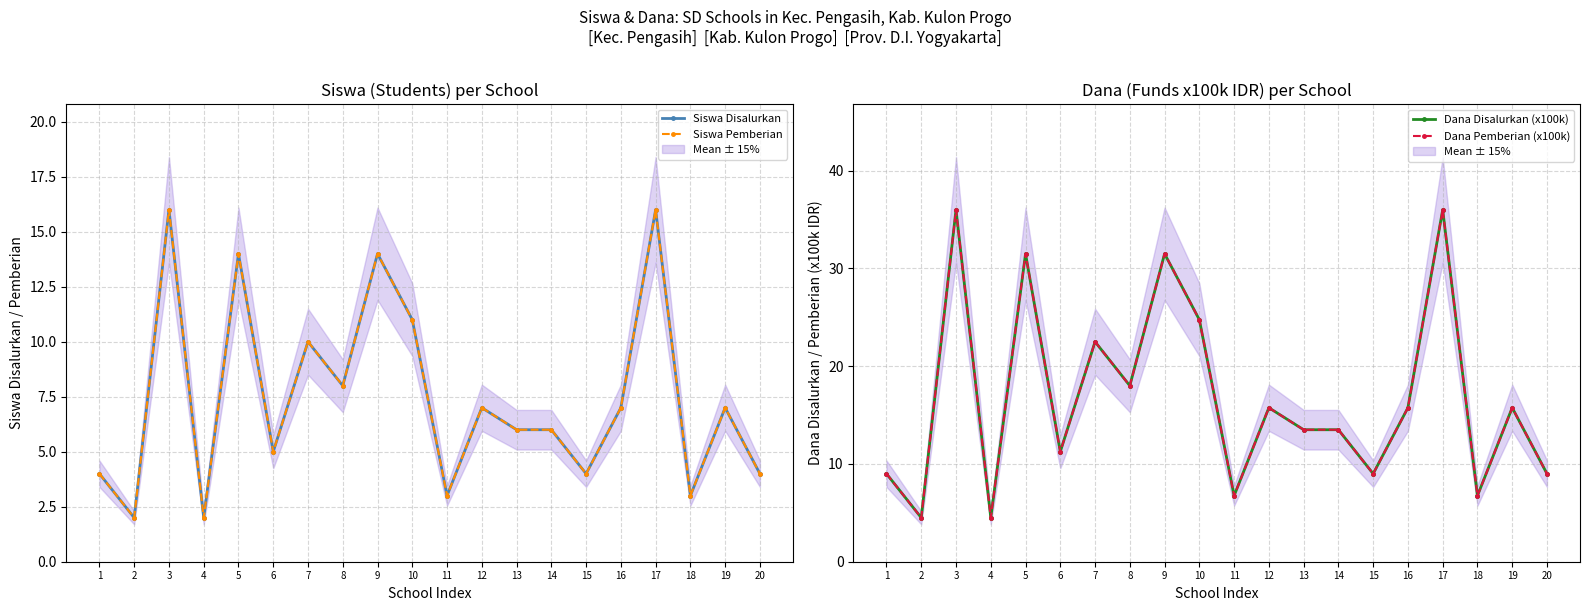

Reading right to left, transcribe all the data shown in this chart.

Siswa Disalurkan: 20=4.0	19=7.0	18=3.0	17=16.0	16=7.0	15=4.0	14=6.0	13=6.0	12=7.0	11=3.0	10=11.0	9=14.0	8=8.0	7=10.0	6=5.0	5=14.0	4=2.0	3=16.0	2=2.0	1=4.0
Siswa Pemberian: 20=4.0	19=7.0	18=3.0	17=16.0	16=7.0	15=4.0	14=6.0	13=6.0	12=7.0	11=3.0	10=11.0	9=14.0	8=8.0	7=10.0	6=5.0	5=14.0	4=2.0	3=16.0	2=2.0	1=4.0
Dana Disalurkan (x100k): 20=9.0	19=15.8	18=6.8	17=36.0	16=15.8	15=9.0	14=13.5	13=13.5	12=15.8	11=6.8	10=24.8	9=31.5	8=18.0	7=22.5	6=11.2	5=31.5	4=4.5	3=36.0	2=4.5	1=9.0
Dana Pemberian (x100k): 20=9.0	19=15.8	18=6.8	17=36.0	16=15.8	15=9.0	14=13.5	13=13.5	12=15.8	11=6.8	10=24.8	9=31.5	8=18.0	7=22.5	6=11.2	5=31.5	4=4.5	3=36.0	2=4.5	1=9.0